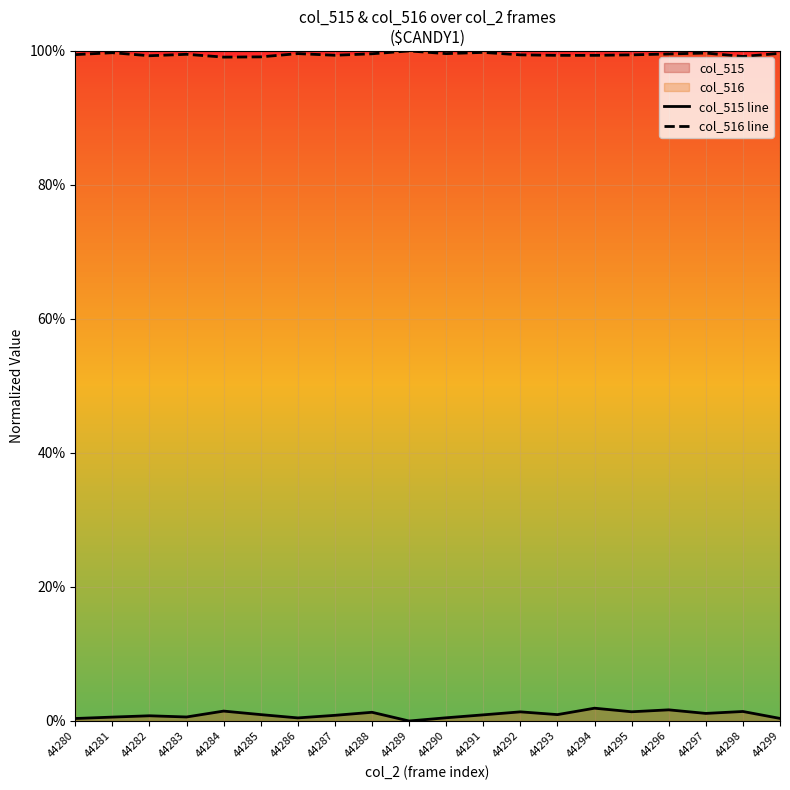

What is the value of the col_516 line point at the 18th from the left?

1.0